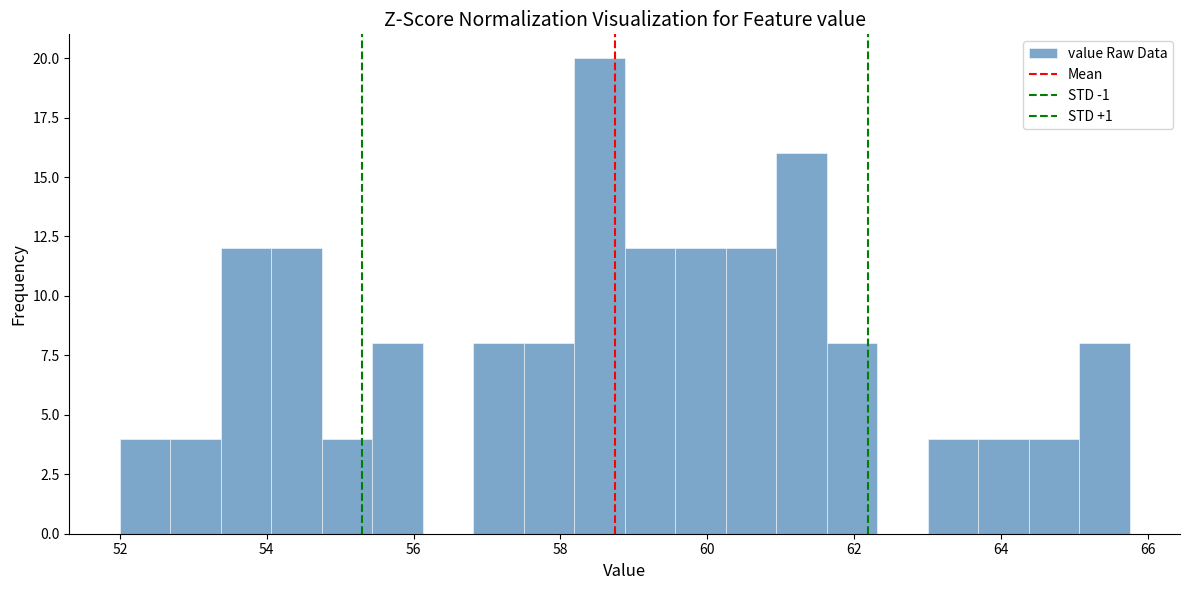

Read against the x-axis, roughly where is the centre of the tallest bar?

58.6